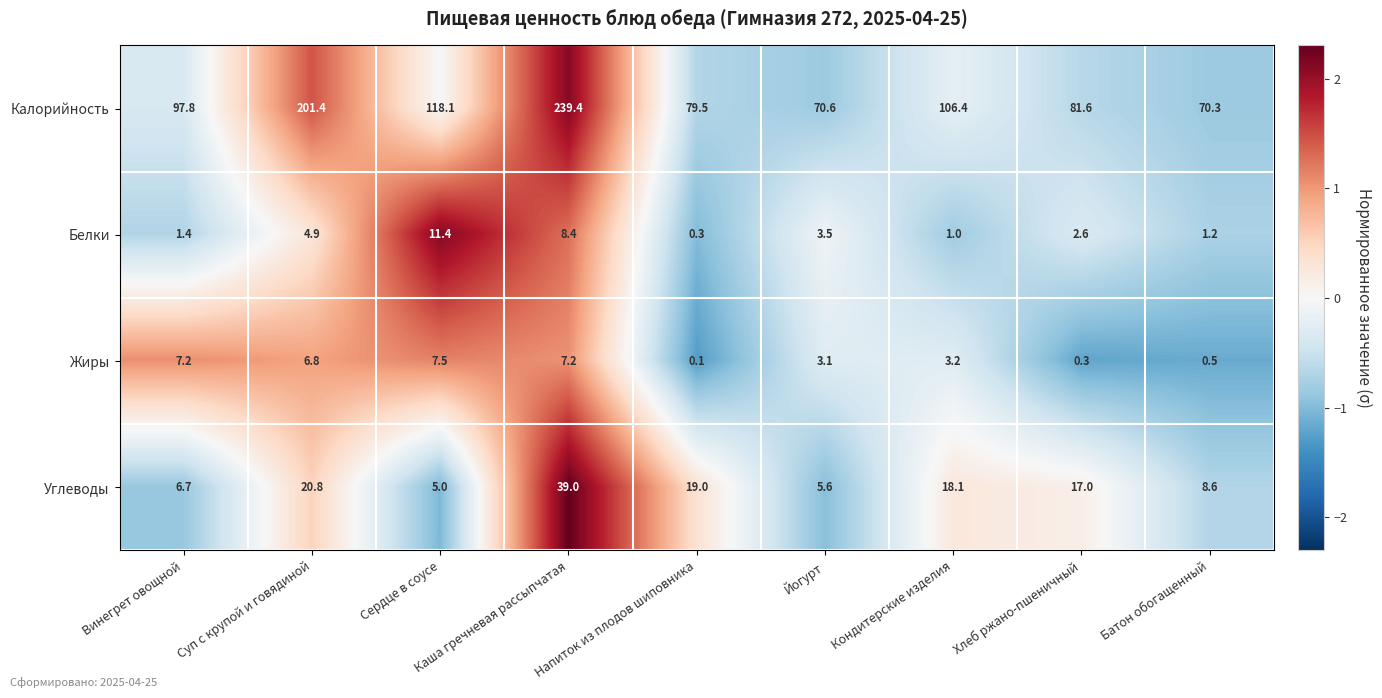

What is the smallest value displayed?

0.1